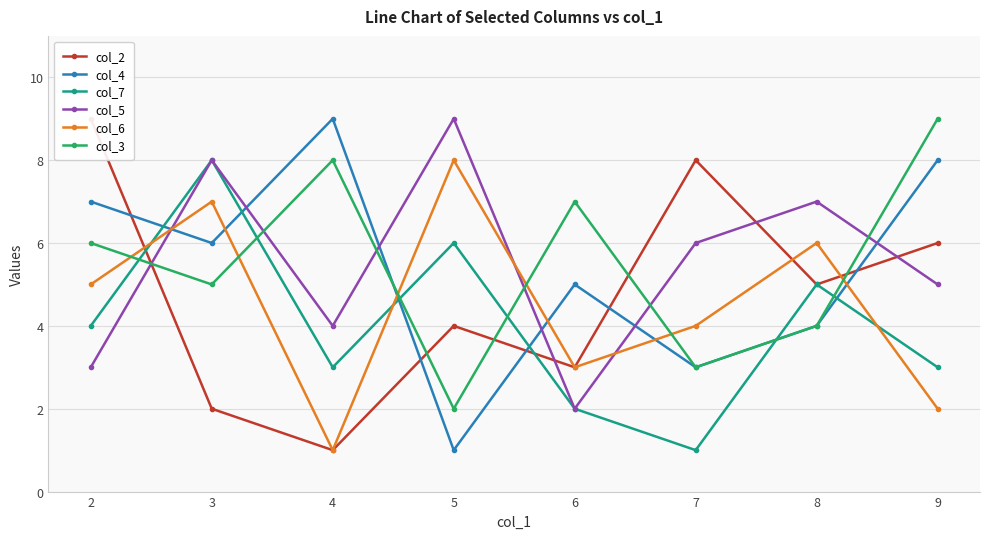

How many data points in col_3 are less than 6?

4